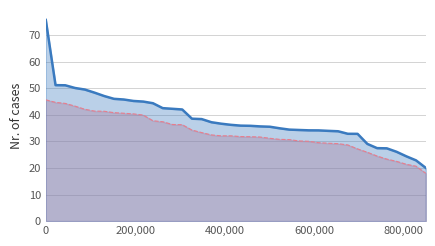

At how many categories does at least one series exceed 42?

14